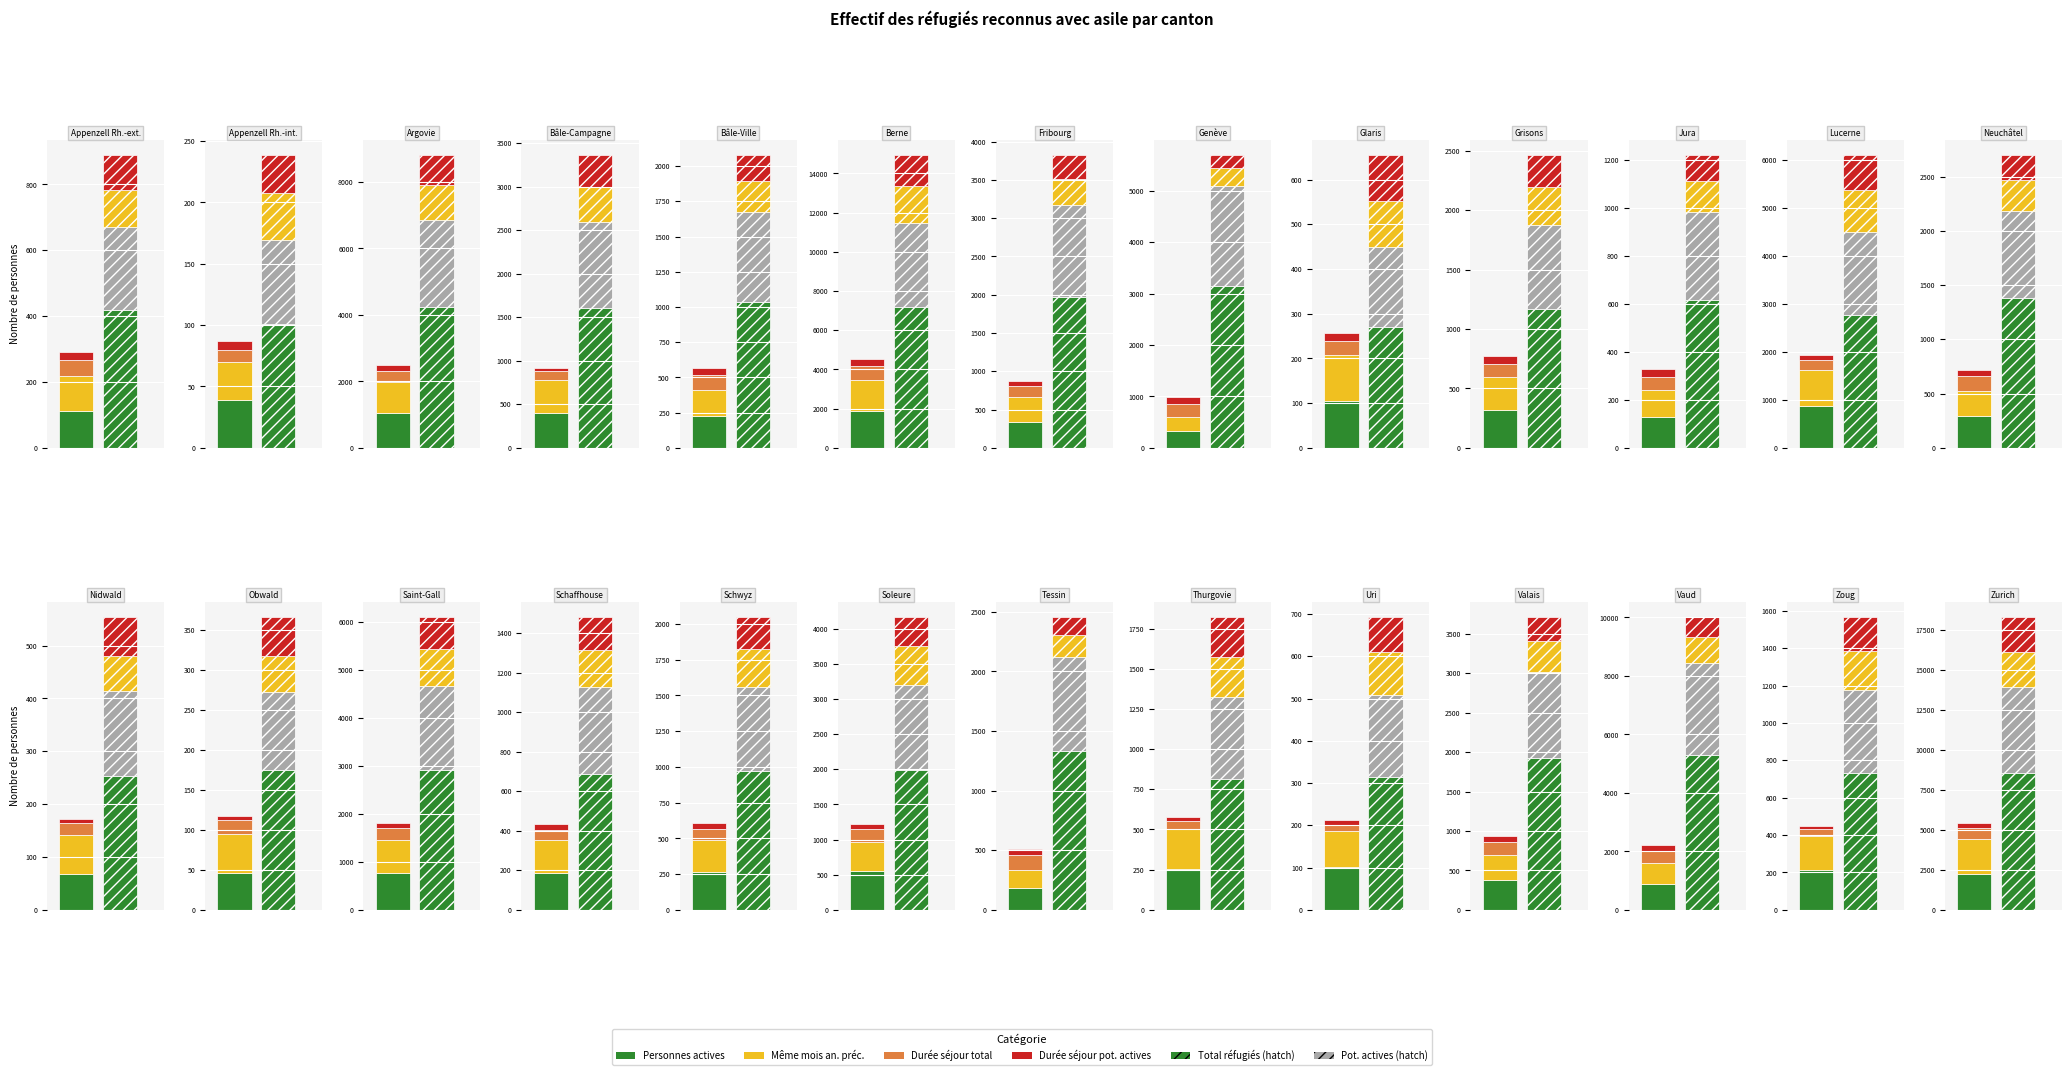

Reading left to right, transcribe all the data shown in this chart.

Total réfugiés: Appenzell Rh.-ext.=420	Appenzell Rh.-int.=101	Argovie=4225	Bâle-Campagne=1603	Bâle-Ville=1036	Berne=7173	Fribourg=1966	Genève=3154	Glaris=271	Grisons=1170	Jura=614	Lucerne=2769	Neuchâtel=1385	Nidwald=254	Obwald=175	Saint-Gall=2919	Schaffhouse=688	Schwyz=969	Soleure=1985	Tessin=1336	Thurgovie=813	Uri=314	Valais=1931	Vaud=5298	Zoug=733	Zurich=8584
Personnes potentiellement actives: Appenzell Rh.-ext.=252	Appenzell Rh.-int.=68	Argovie=2624	Bâle-Campagne=988	Bâle-Ville=635	Berne=4316	Fribourg=1200	Genève=1946	Glaris=178	Grisons=706	Jura=368	Lucerne=1732	Neuchâtel=796	Nidwald=160	Obwald=97	Saint-Gall=1743	Schaffhouse=442	Schwyz=593	Soleure=1220	Tessin=788	Thurgovie=510	Uri=194	Valais=1089	Vaud=3144	Zoug=442	Zurich=5335
Personnes actives: Appenzell Rh.-ext.=112	Appenzell Rh.-int.=39	Argovie=1055	Bâle-Campagne=401	Bâle-Ville=224	Berne=1879	Fribourg=342	Genève=332	Glaris=104	Grisons=315	Jura=130	Lucerne=873	Neuchâtel=290	Nidwald=67	Obwald=46	Saint-Gall=778	Schaffhouse=186	Schwyz=263	Soleure=548	Tessin=184	Thurgovie=253	Uri=102	Valais=383	Vaud=870	Zoug=212	Zurich=2221
Personnes actives même mois: Appenzell Rh.-ext.=107	Appenzell Rh.-int.=31	Argovie=924	Bâle-Campagne=378	Bâle-Ville=187	Berne=1594	Fribourg=323	Genève=271	Glaris=103	Grisons=277	Jura=109	Lucerne=743	Neuchâtel=232	Nidwald=74	Obwald=49	Saint-Gall=681	Schaffhouse=169	Schwyz=227	Soleure=420	Tessin=152	Thurgovie=249	Uri=84	Valais=315	Vaud=717	Zoug=182	Zurich=2192
Total durée séjour: Appenzell Rh.-ext.=49	Appenzell Rh.-int.=10	Argovie=335	Bâle-Campagne=105	Bâle-Ville=106	Berne=714	Fribourg=144	Genève=247	Glaris=32	Grisons=113	Jura=57	Lucerne=208	Neuchâtel=144	Nidwald=23	Obwald=17	Saint-Gall=250	Schaffhouse=51	Schwyz=74	Soleure=179	Tessin=122	Thurgovie=53	Uri=15	Valais=161	Vaud=442	Zoug=38	Zurich=674
Personnes pot. actives durée séjour: Appenzell Rh.-ext.=22	Appenzell Rh.-int.=7	Argovie=167	Bâle-Campagne=32	Bâle-Ville=50	Berne=350	Fribourg=61	Genève=130	Glaris=17	Grisons=65	Jura=33	Lucerne=113	Neuchâtel=56	Nidwald=8	Obwald=5	Saint-Gall=103	Schaffhouse=28	Schwyz=41	Soleure=79	Tessin=49	Thurgovie=23	Uri=11	Valais=76	Vaud=184	Zoug=16	Zurich=339